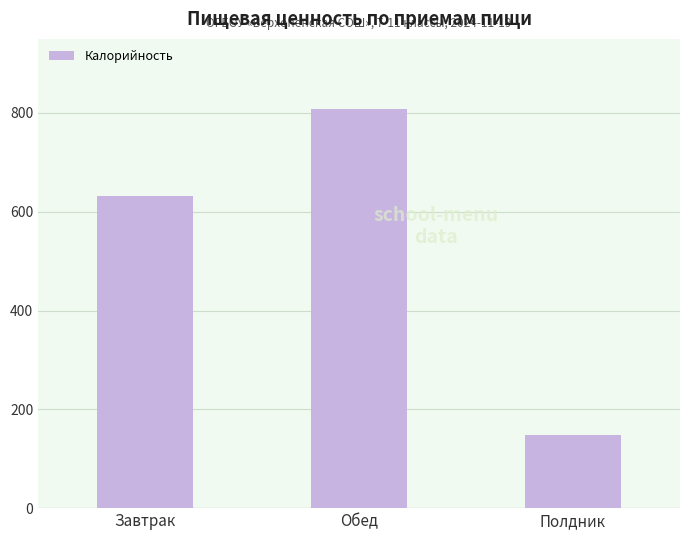

The chart shows a value of 1330 at Обед. True or false?

False